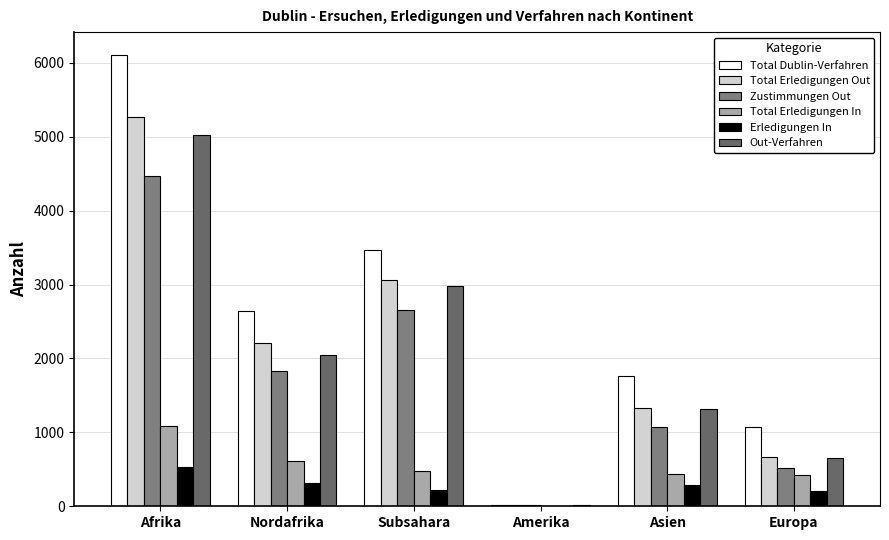

At which category is the sum across all series the highest?

Afrika